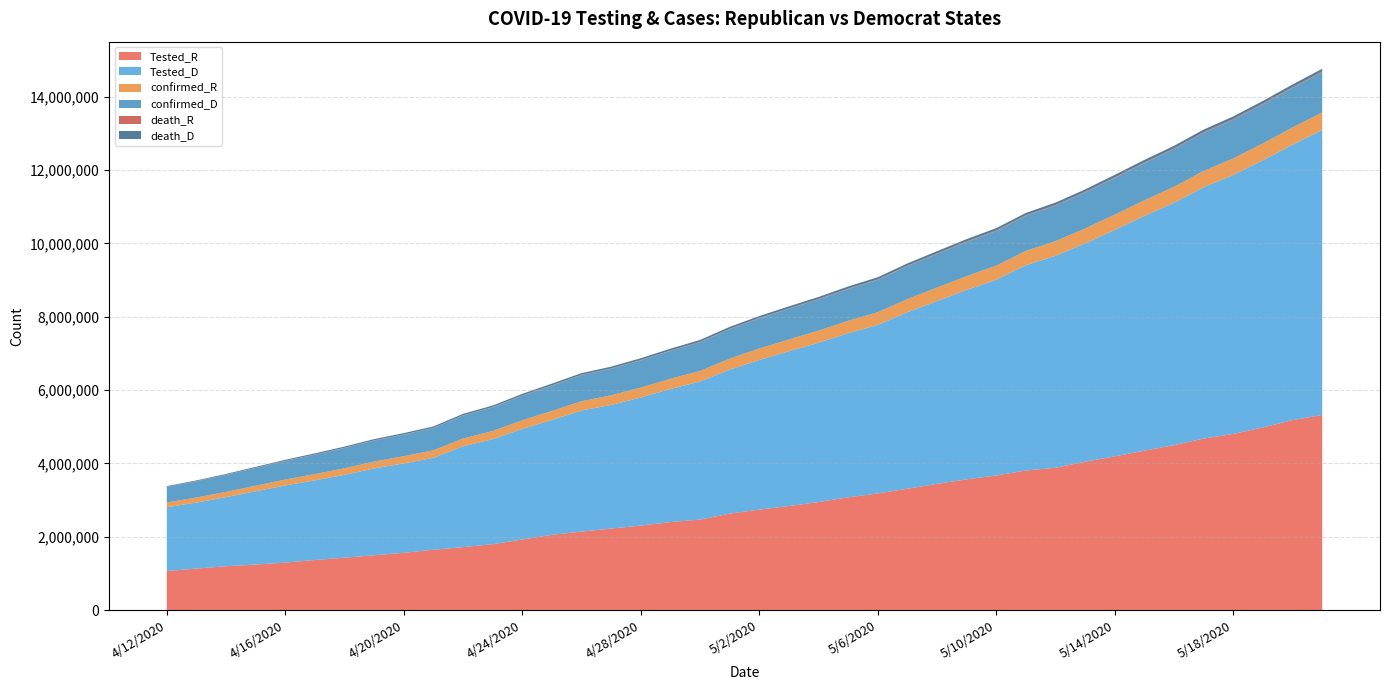

Reading right to left, what are all the values shown in this chart?

Tested_R: 5320417	5180507	4980278	4804677	4677594	4497292	4348342	4192503	4047779	3880649	3807032	3670343	3564944	3442536	3309600	3181152	3075352	2946595	2836868	2740633	2629923	2468353	2400298	2305447	2223449	2141129	2051723	1925351	1796988	1717279	1646274	1561968	1494611	1428819	1366958	1295386	1242057	1196378	1132270	1065102
Tested_D: 7771523	7509875	7286327	7061088	6851741	6609248	6399592	6175193	5951643	5780967	5597543	5339060	5164571	4984886	4813977	4594947	4475009	4344114	4221313	4080207	3925799	3766055	3628424	3492500	3371377	3300692	3132779	3014476	2862645	2748270	2506216	2439096	2368794	2259254	2171705	2103230	1998360	1883062	1800535	1738526
confirmed_R: 480763	469797	461608	452776	444606	437612	427525	417906	408033	400090	391441	384505	377024	367836	357684	347442	338193	330333	321794	312881	302119	288640	279019	270352	262203	254319	246361	237076	224542	212575	204663	195521	188480	179587	171024	161096	151698	144443	137772	130696
confirmed_D: 1094903	1080446	1065616	1054137	1040677	1028657	1013734	998351	981309	968559	954996	943670	931564	914890	898159	880087	865010	848797	834936	818641	800698	779991	760249	741441	725087	710409	691127	667484	643678	627014	606392	587837	569580	551736	527871	505776	483929	462346	441987	423806
death_R: 22358	21894	21381	20946	20651	20373	19944	19464	18889	18382	17902	17504	17176	16739	16152	15594	14843	14257	13916	13519	13081	12661	12113	11427	10881	10451	10053	9634	9119	8526	7956	7329	6905	6397	5958	5466	5156	4640	4234	3917
death_D: 72583	71823	70838	69794	69251	68670	67889	66747	65538	64335	63149	62359	61888	60725	59790	58125	56557	55071	54133	53157	52130	50590	49242	47425	45892	44900	44109	42722	41224	38499	36879	35186	34116	32591	31134	27754	23508	21538	19658	18399